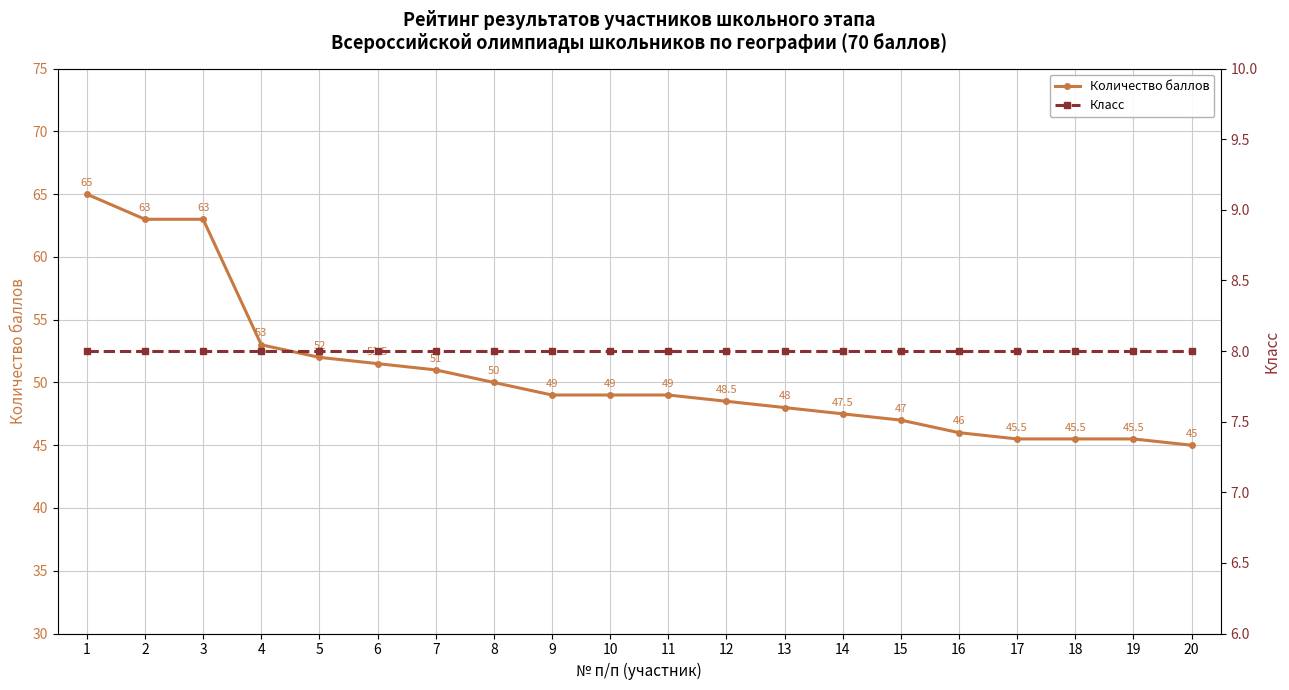

The Количество баллов series shows 45.0 at 20. True or false?

True